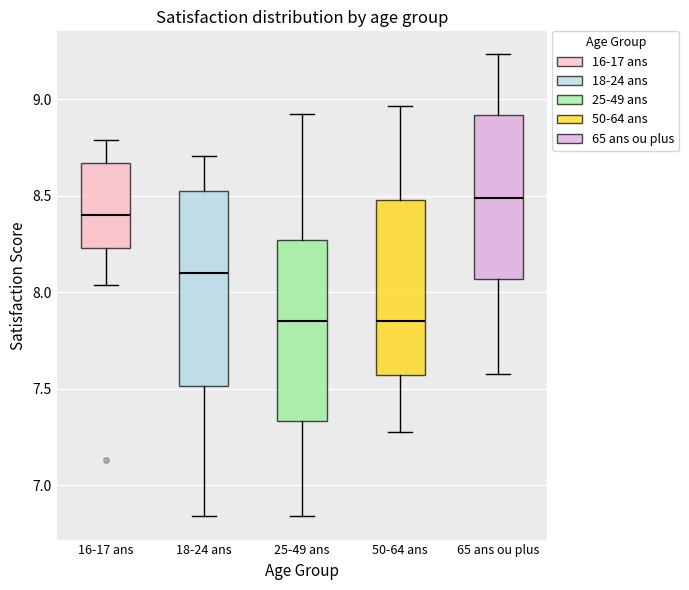

Reading left to right, read every box against the y-axis: the position of its median line, the range the box covers, and the ends of its whiskers. The values are not printed on the chart, so give them approximately, as read against the axis.

16-17 ans: median 8.40, box 8.25 to 8.65, whiskers 8.05 to 8.80
18-24 ans: median 8.10, box 7.50 to 8.55, whiskers 6.85 to 8.70
25-49 ans: median 7.85, box 7.35 to 8.25, whiskers 6.85 to 8.90
50-64 ans: median 7.85, box 7.55 to 8.50, whiskers 7.25 to 8.95
65 ans ou plus: median 8.50, box 8.05 to 8.90, whiskers 7.60 to 9.25